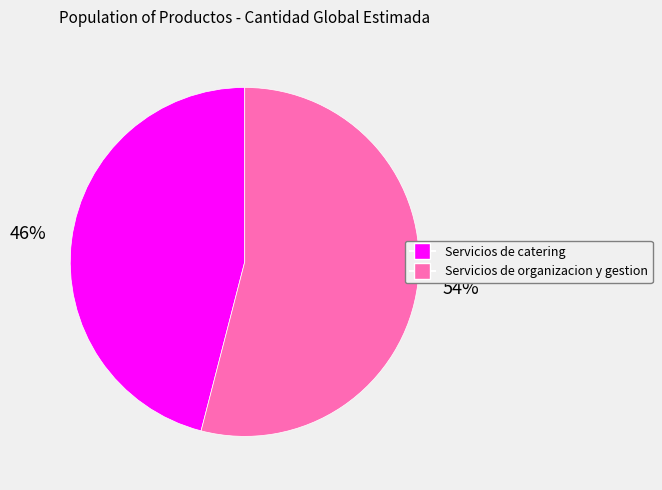

What is the ratio of the value at Servicios de organizacion y gestion to the value at Servicios de catering?

1.2